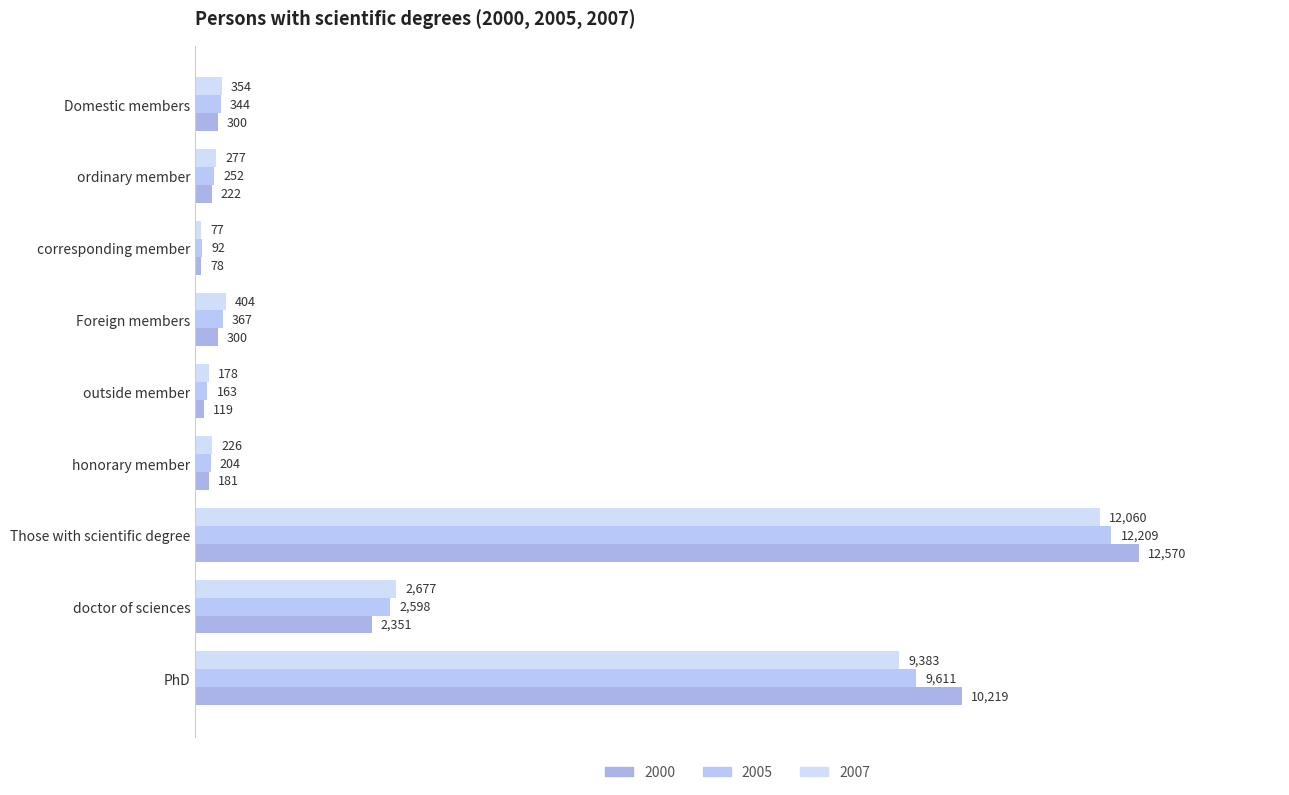

What is the difference between the maximum and minimum values in the 2005 series?

12117